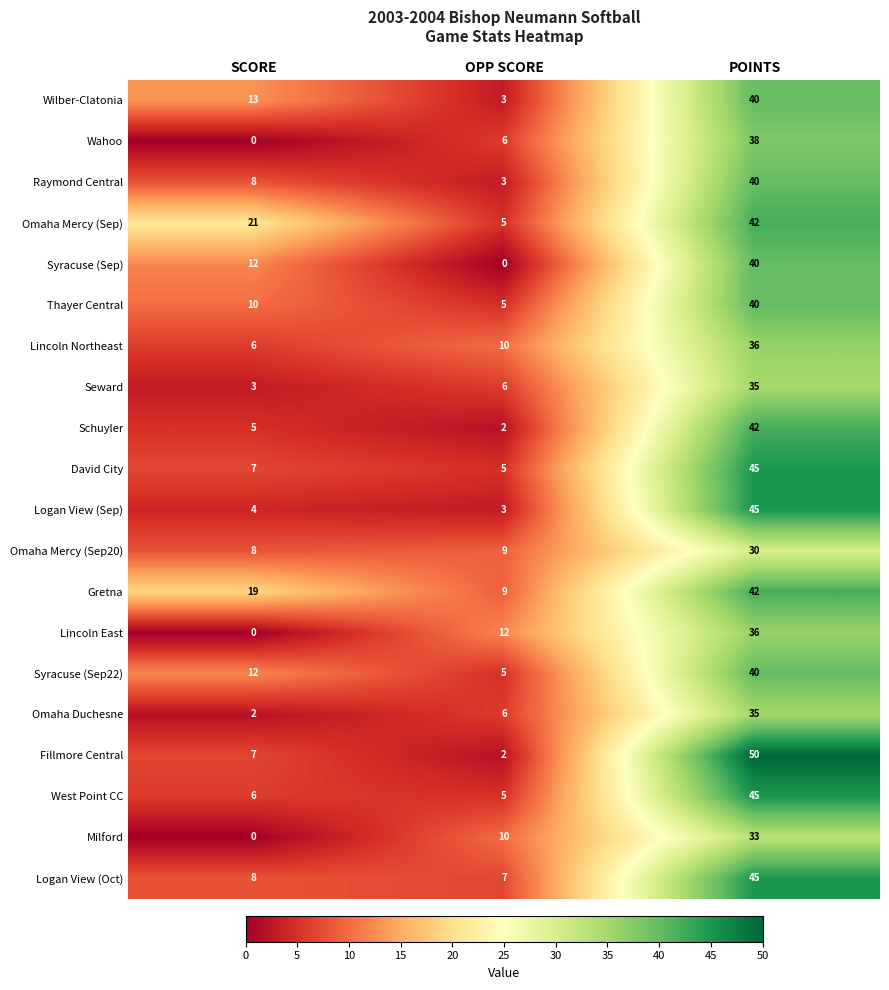

Which series has the widest spread of values?

Fillmore Central